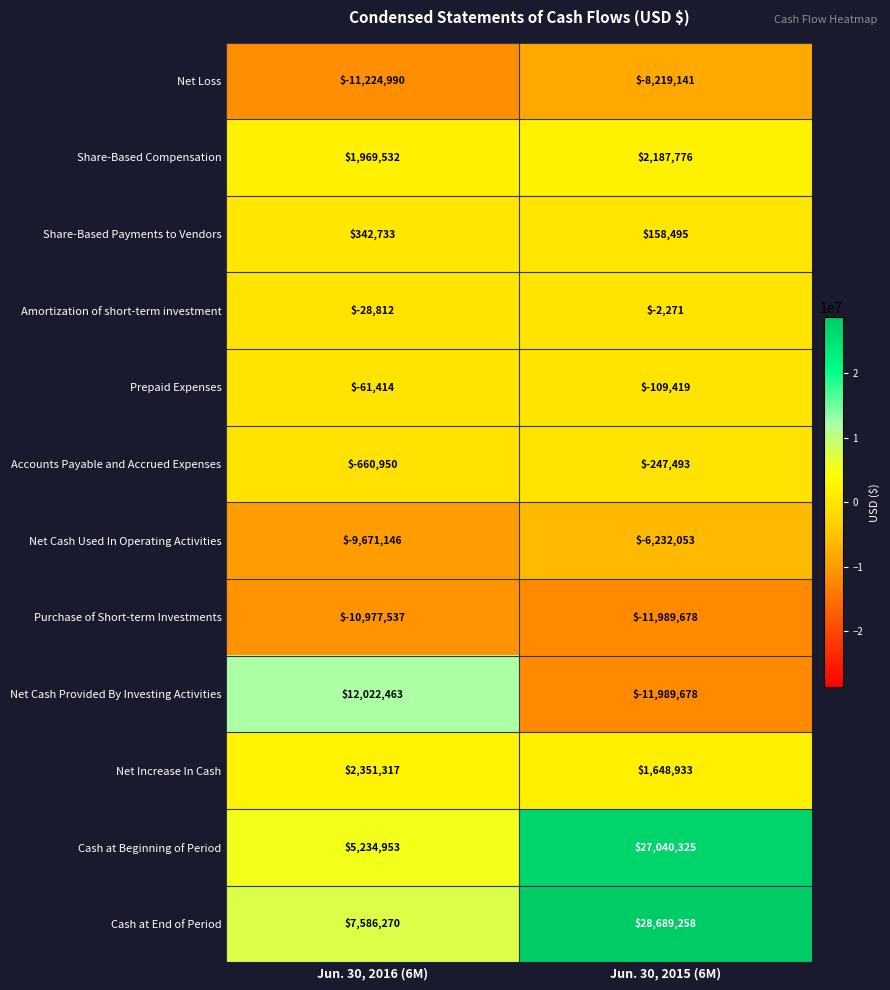

True or false: Amortization of short-term investment has a value of -3836 at Jun. 30, 2015 (6M).

False